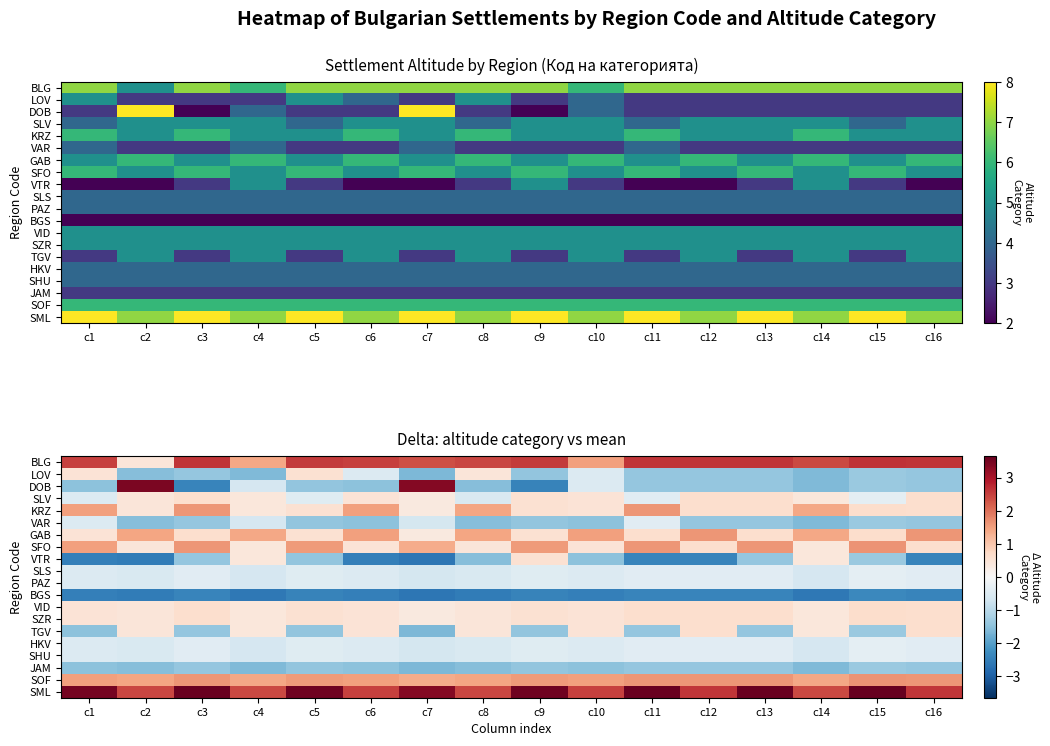

Rank the series at c10 from lowest to highest value.

BGS, VAR, VTR, JAM, LOV, DOB, SLS, PAZ, HKV, SHU, SLV, KRZ, SFO, VID, SZR, TGV, BLG, GAB, SOF, SML